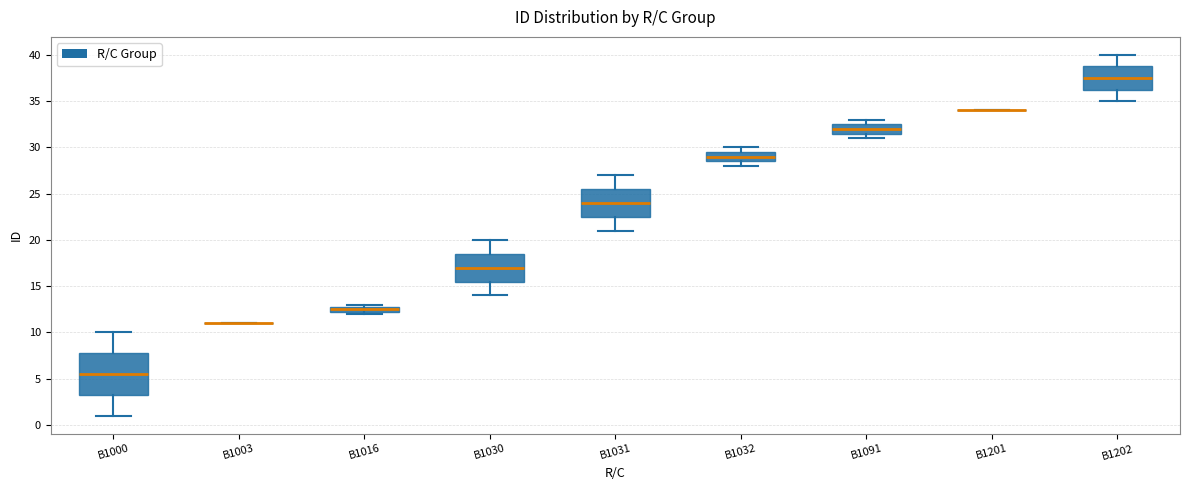

Comparing the boxes themselves (not the whiskers), which one is the tallest?

B1000